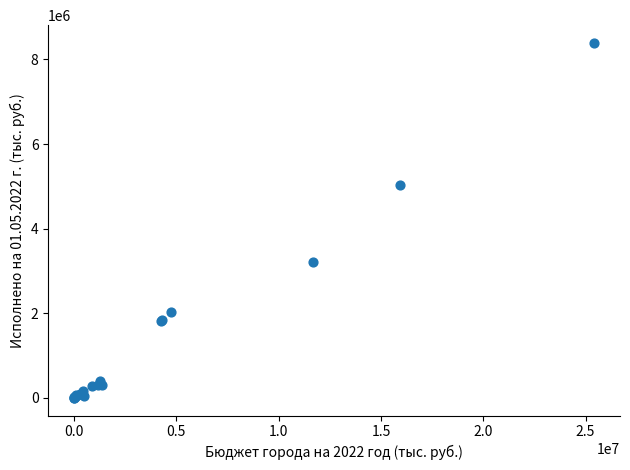

What Y value in the scatter plot is closest to 4196411?

5024180.7